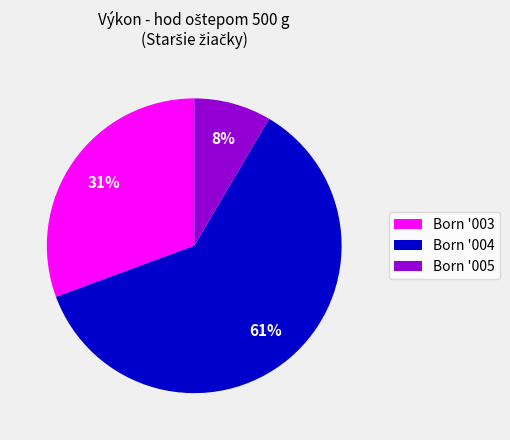

Which has a higher value, Born '005 or Born '003?

Born '003